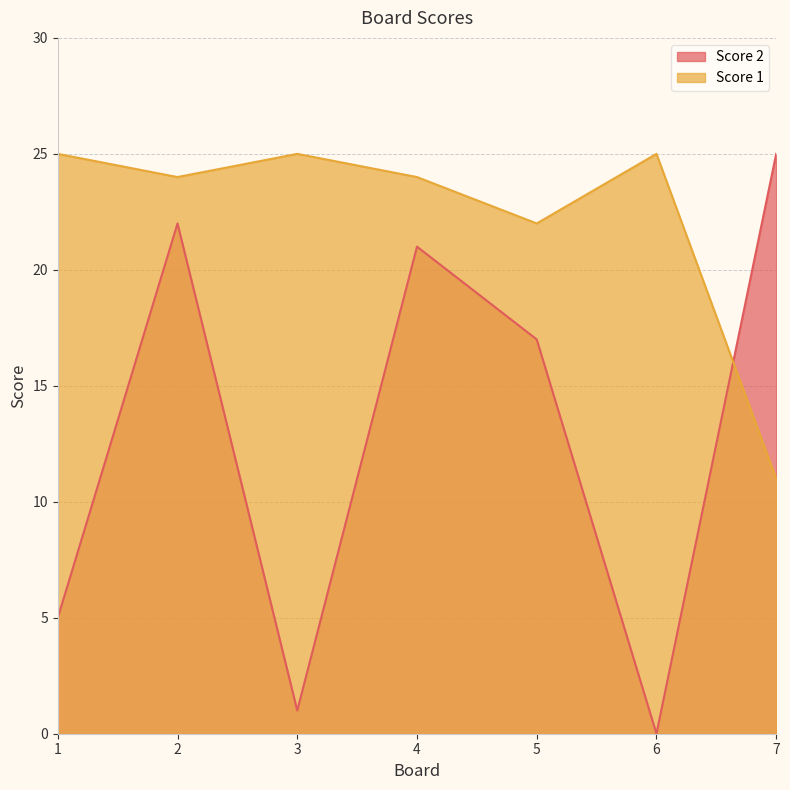

At which label is Score 2 closest to 12?

5